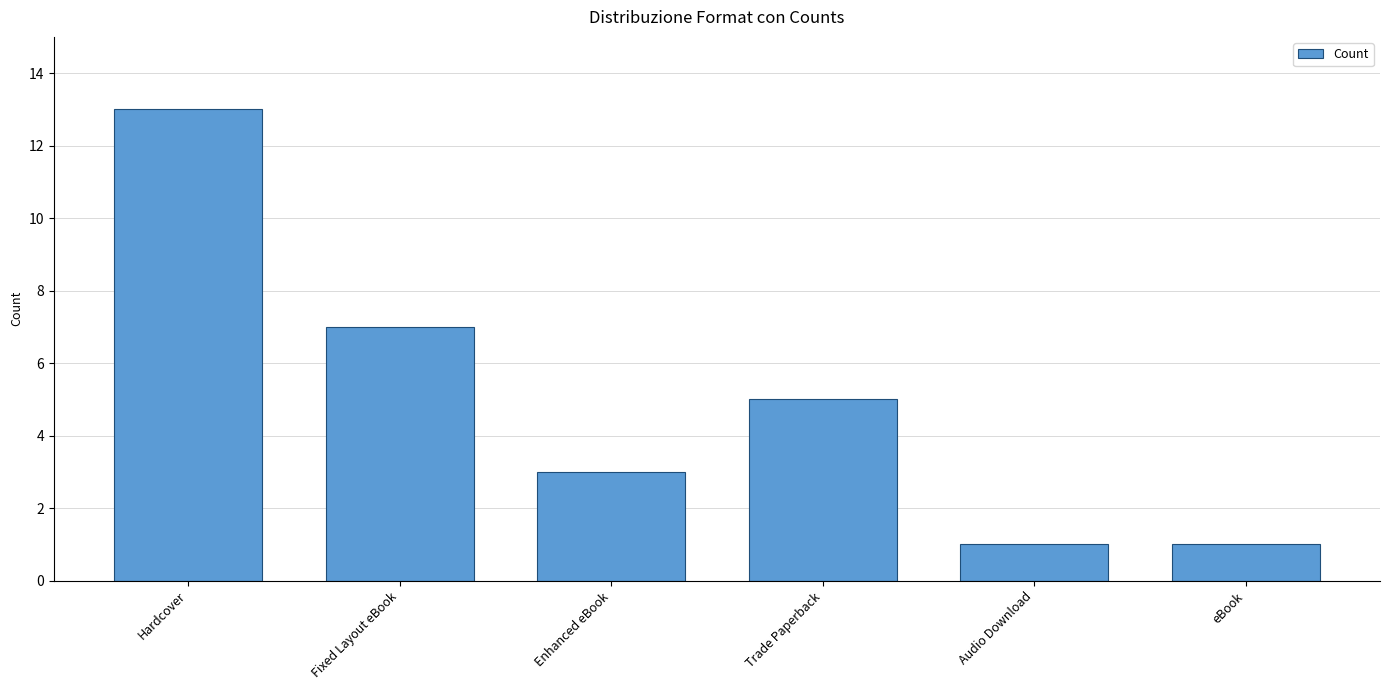

Where does the data first go above 5?

Hardcover